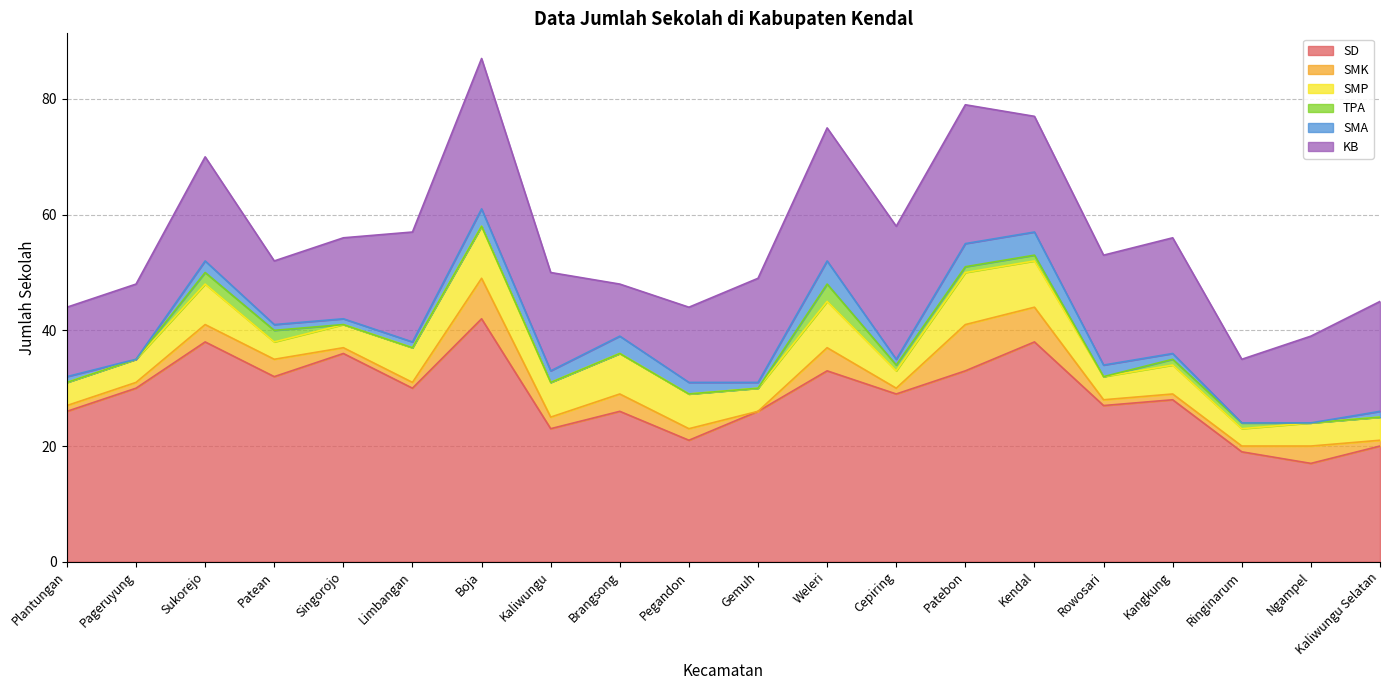

Which has a higher value, Patean or Sukorejo?

Sukorejo